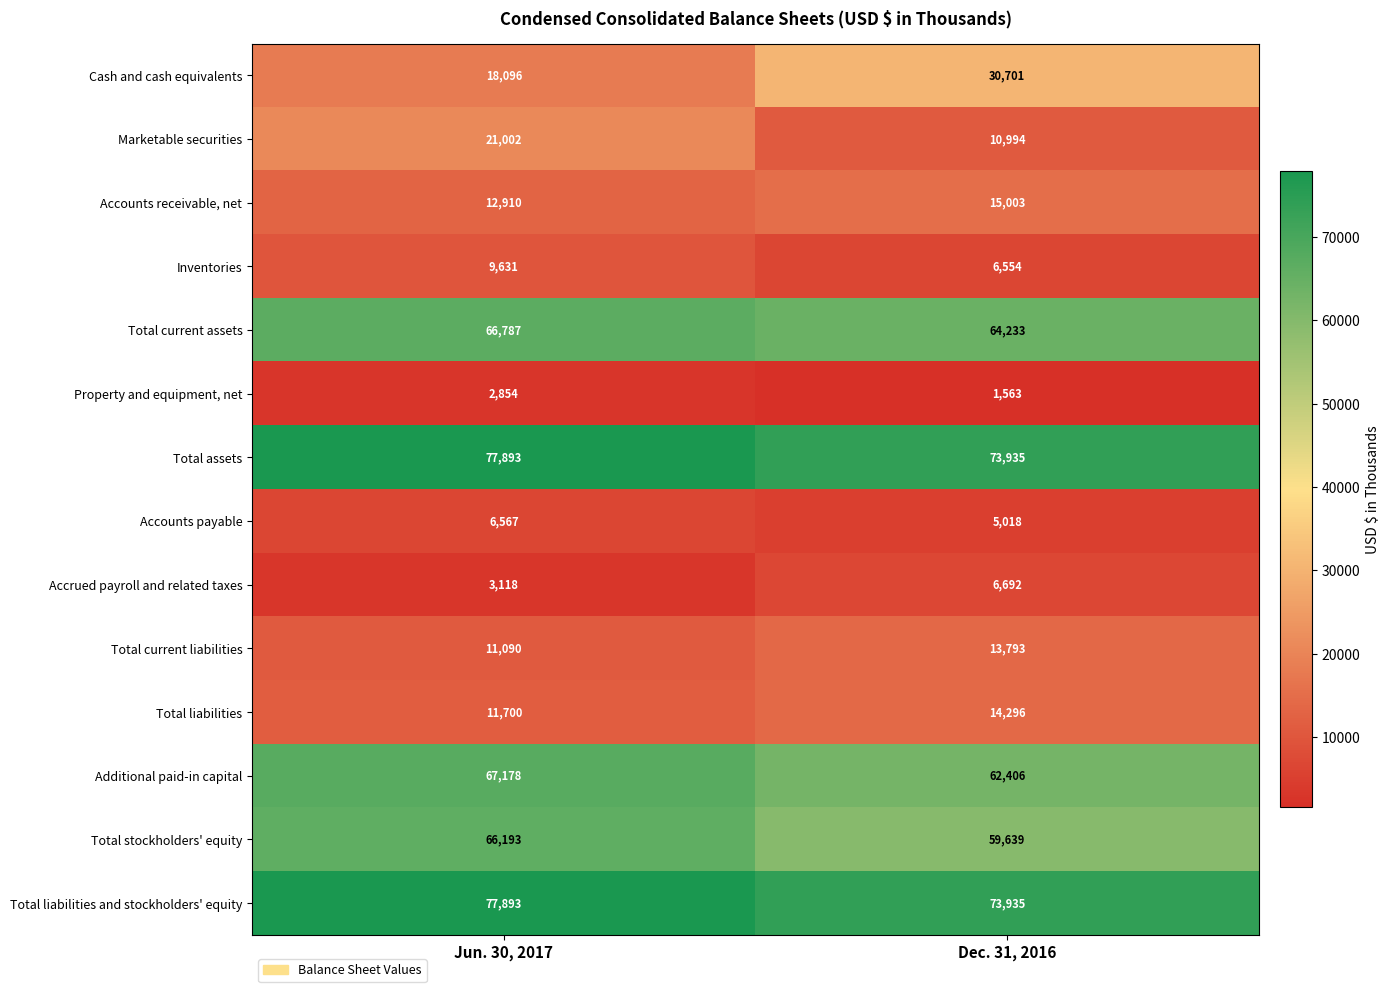

Which category has the lowest value across all series?

Dec. 31, 2016